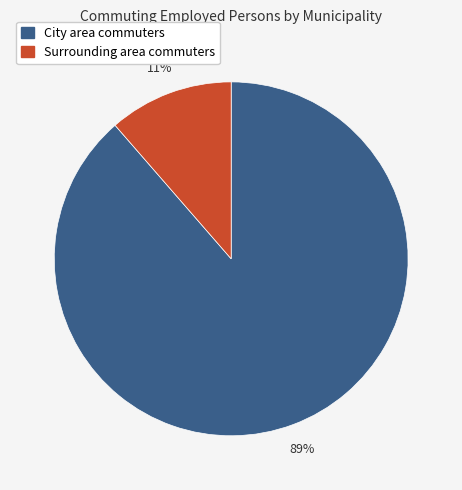

Is there a majority slice in this chart?

Yes